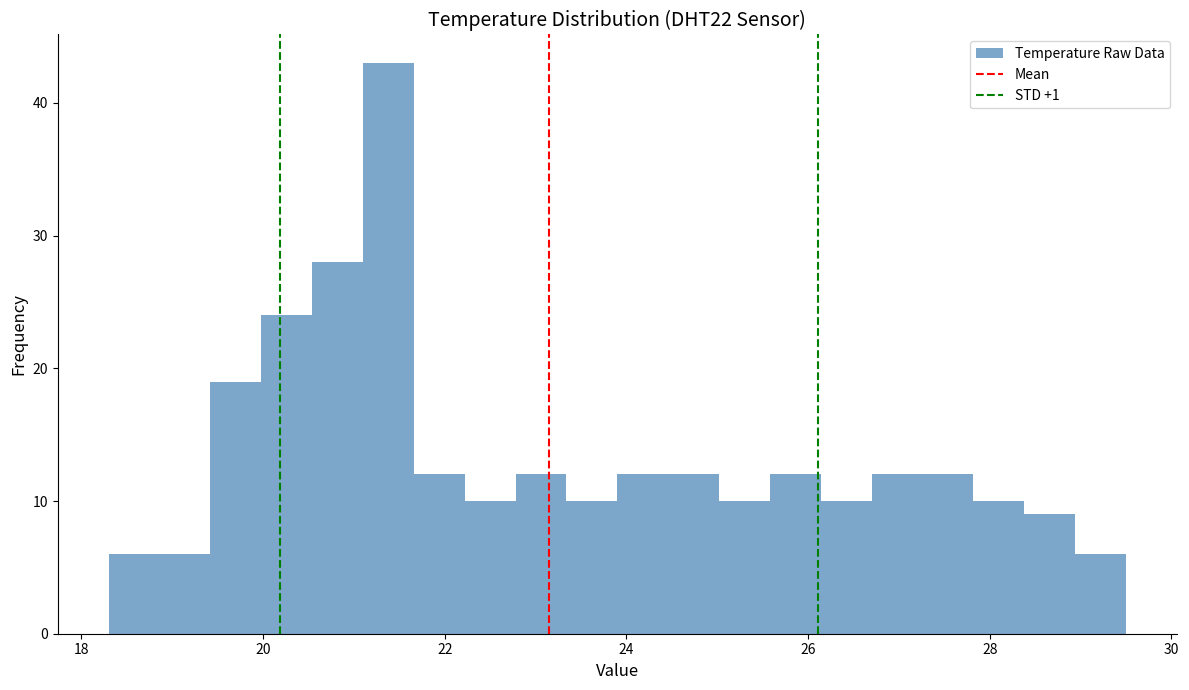

Read against the x-axis, roughly where is the centre of the tallest bar?

21.4